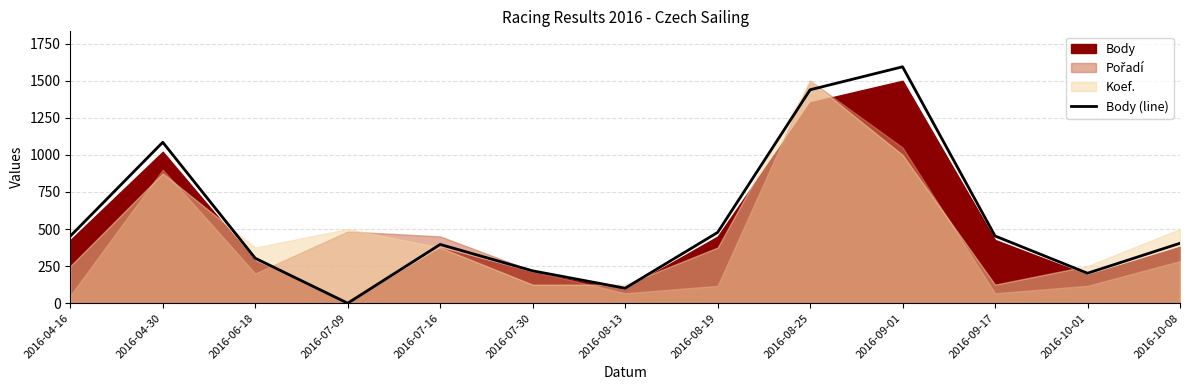

Count the number of categories in the chart.

13